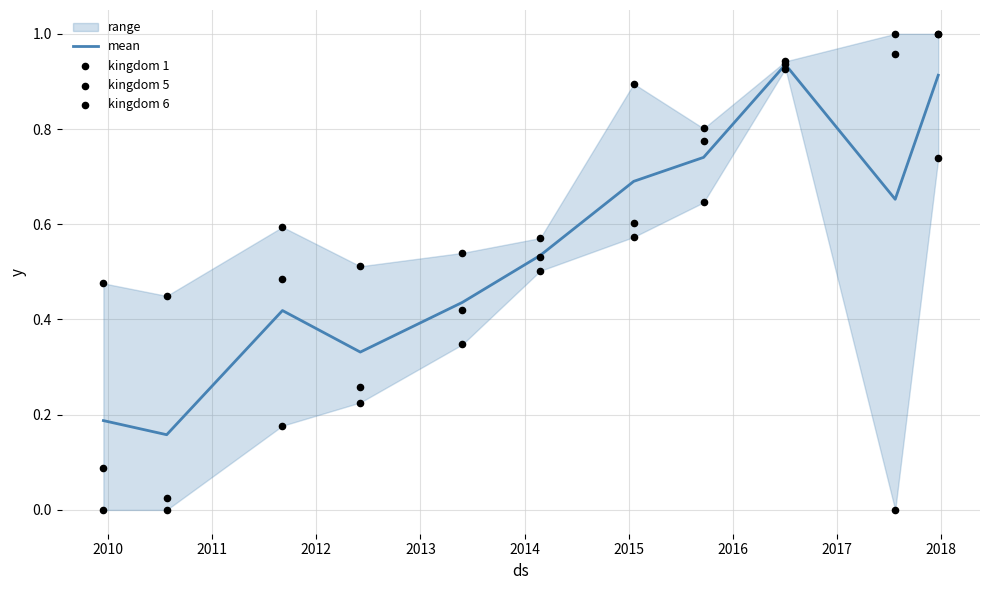

At how many categories does at least one series exceed 0?

11